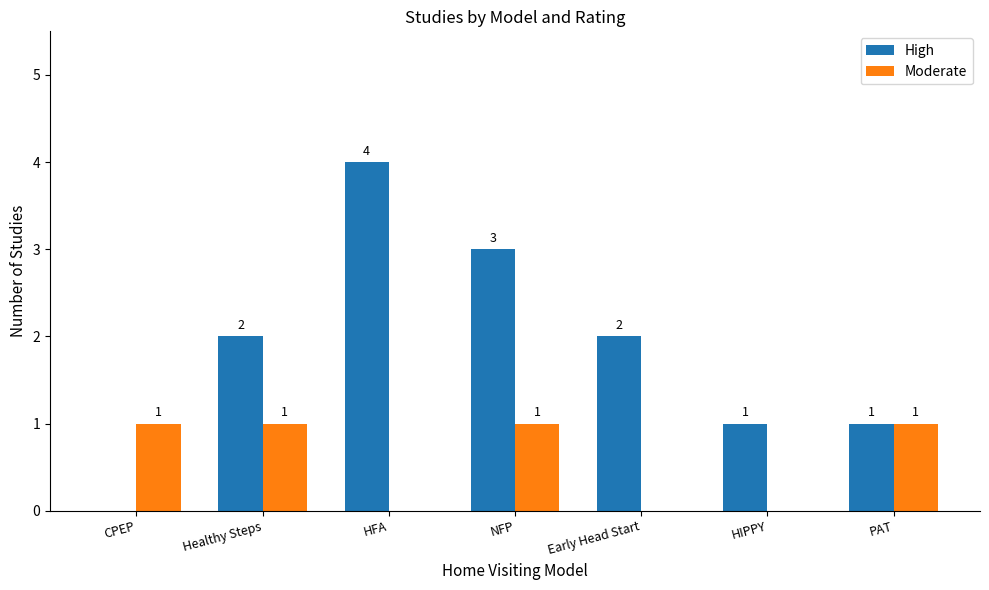

Is the value of Moderate at HFA greater than the value of High at PAT?

No